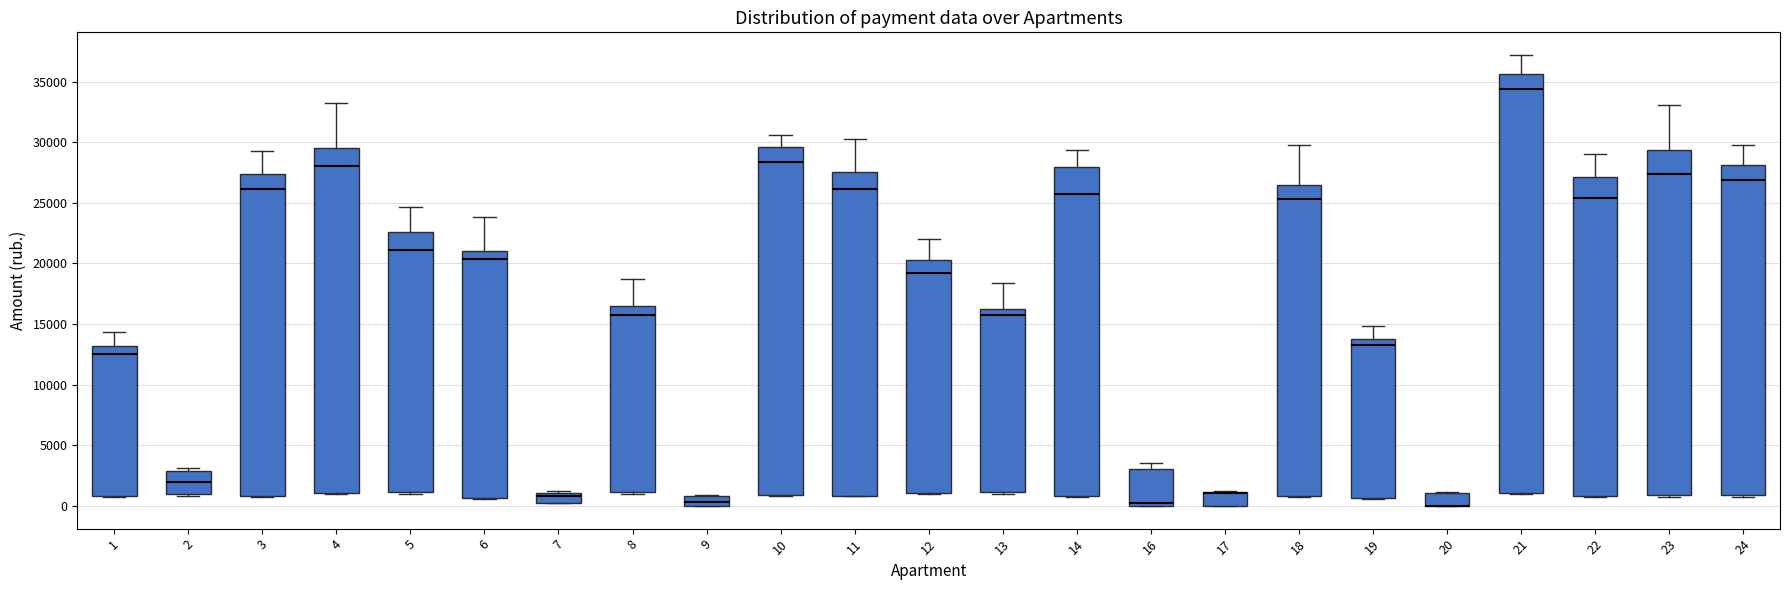

Reading left to right, transcribe this box plot: for each box, give where its median line is, the range the box spans, and where its two whiskers end, as read against the y-axis. The values are not printed on the chart, so give them approximately, as read against the axis.

1: median 12500, box 1000 to 13000, whiskers 1000 to 14500
2: median 2000, box 1000 to 3000, whiskers 1000 to 3000 (just above the box's upper edge)
3: median 26000, box 1000 to 27500, whiskers 500 to 29500
4: median 28000, box 1000 to 29500, whiskers 1000 to 33500
5: median 21000, box 1000 to 22500, whiskers 1000 to 24500
6: median 20500, box 500 to 21000, whiskers 500 to 24000
7: median 1000 (just below the box's upper edge), box 500 to 1000, whiskers 0 to 1500
8: median 15500, box 1000 to 16500, whiskers 1000 to 18500
9: median 500, box 0 to 1000, whiskers 0 to 1000
10: median 28500, box 1000 to 29500, whiskers 1000 to 30500
11: median 26000, box 1000 to 27500, whiskers 1000 to 30500
12: median 19000, box 1000 to 20500, whiskers 1000 to 22000
13: median 16000, box 1000 to 16500, whiskers 1000 to 18500
14: median 26000, box 1000 to 28000, whiskers 1000 to 29500
16: median 0 (just above the box's lower edge), box 0 to 3000, whiskers 0 to 3500
17: median 1000 (drawn on the box's upper edge), box 0 to 1000, whiskers 0 to 1500
18: median 25500, box 1000 to 26500, whiskers 1000 to 30000
19: median 13500, box 500 to 14000, whiskers 500 to 15000
20: median 0 (drawn on the box's lower edge), box 0 to 1000, whiskers 0 to 1000
21: median 34500, box 1000 to 35500, whiskers 1000 to 37000
22: median 25500, box 1000 to 27000, whiskers 1000 to 29000
23: median 27500, box 1000 to 29500, whiskers 1000 to 33000
24: median 27000, box 1000 to 28000, whiskers 1000 to 29500